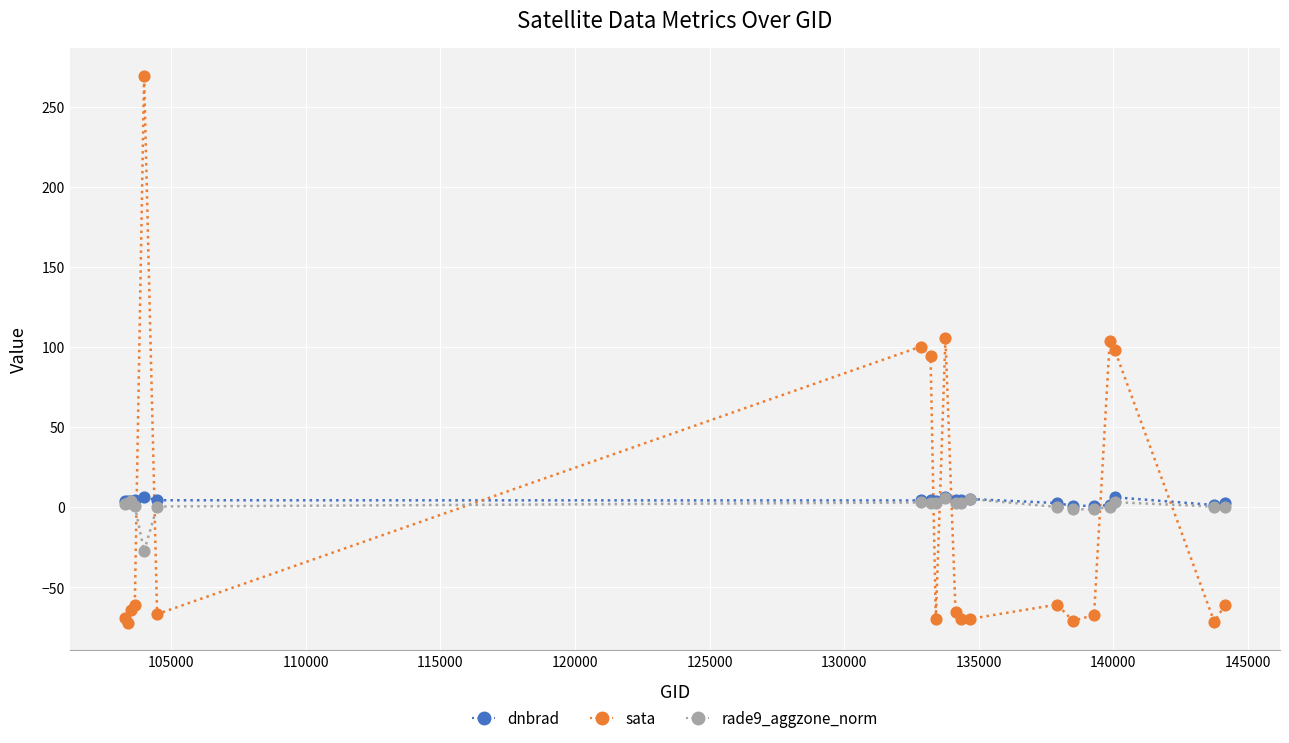

What is the lowest value of the sata series?

-72.2